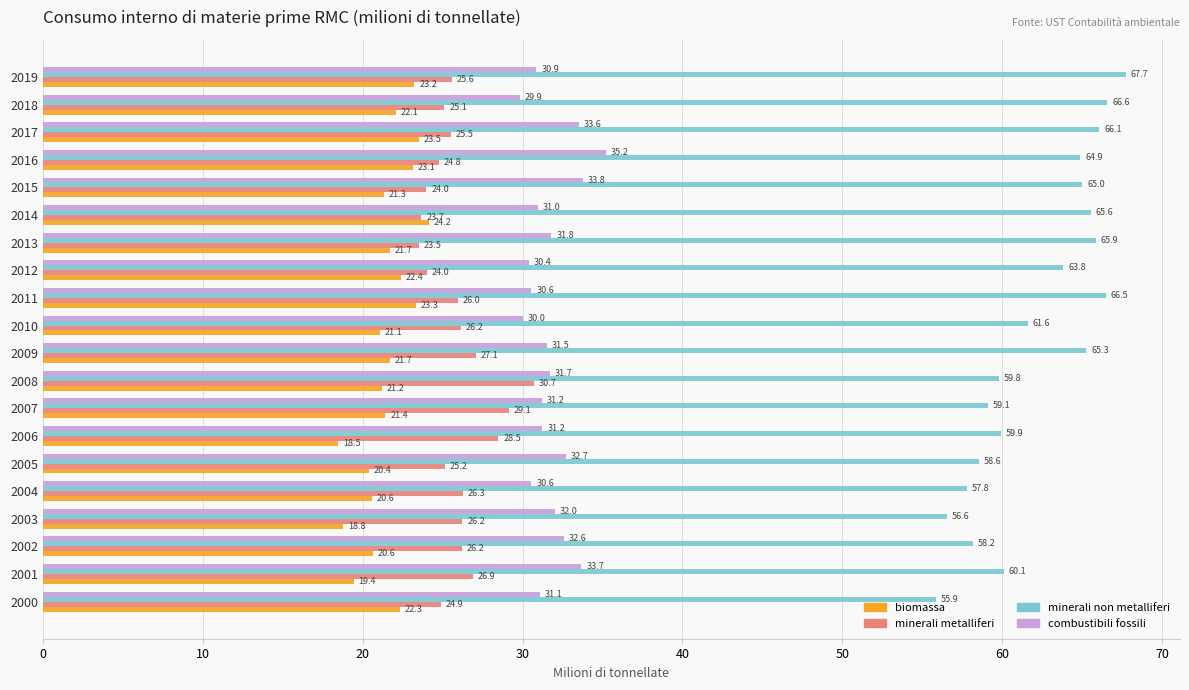

What is the difference between the maximum and minimum values in the biomassa series?

5.7